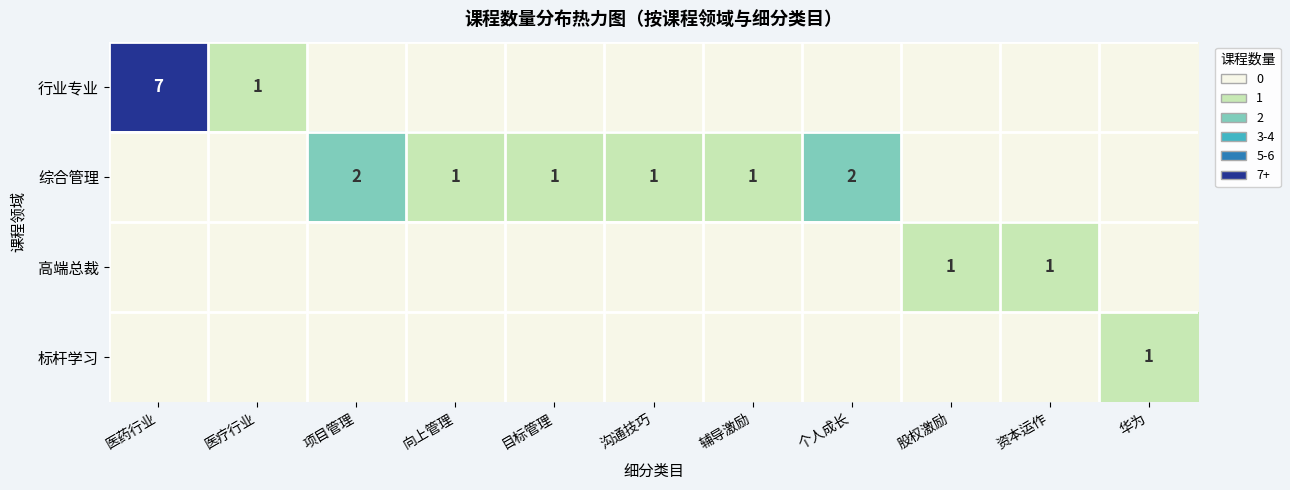

True or false: 综合管理 has a value of 2 at 目标管理.

False